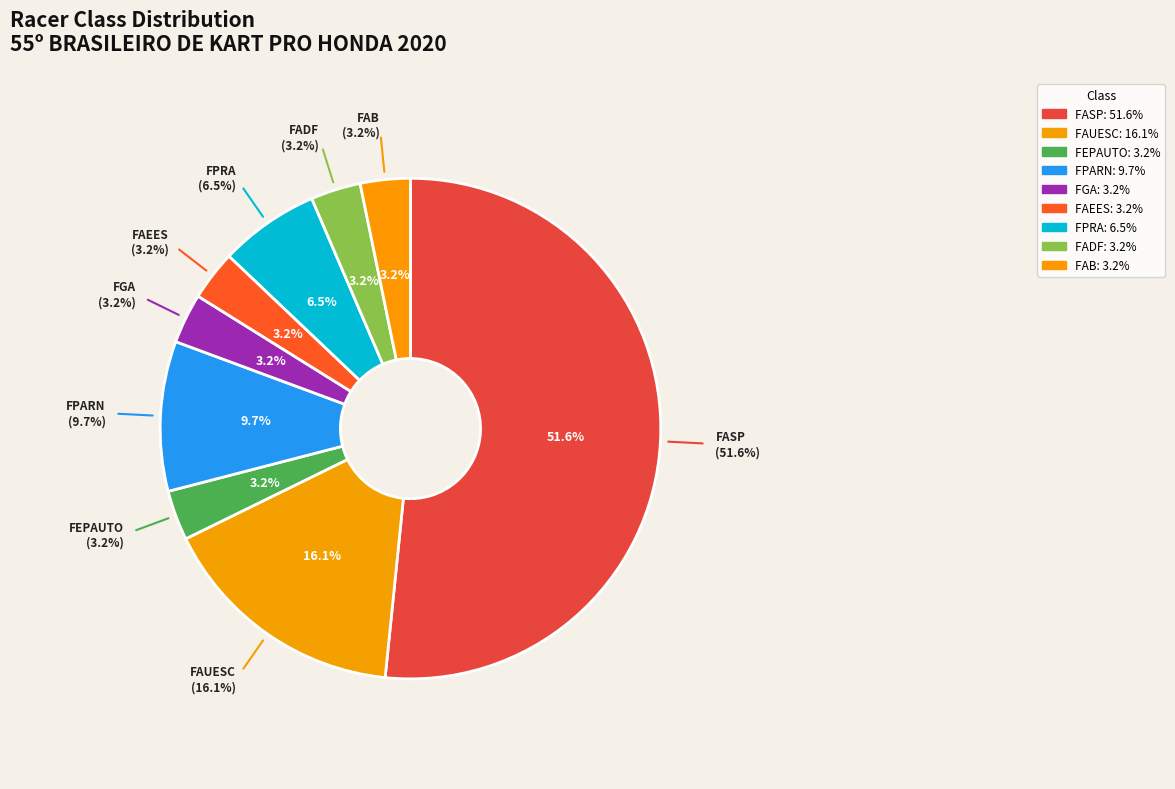

Is FASP the majority of the pie?

Yes